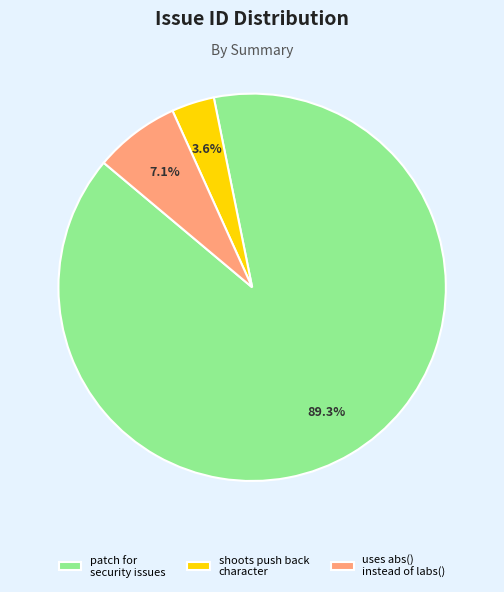

What is the total percentage of uses abs() instead of labs() and shoots push back character?

10.7%